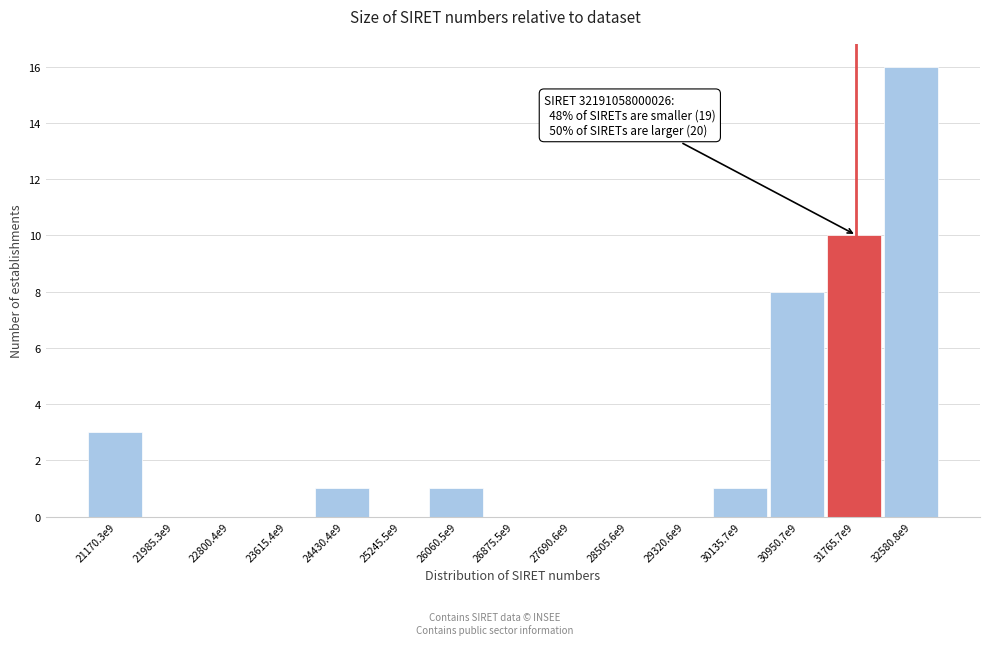

Reading left to right, list all the values displayed in this chart.

21170.3e9=3	21985.3e9=0	22800.4e9=0	23615.4e9=0	24430.4e9=1	25245.5e9=0	26060.5e9=1	26875.5e9=0	27690.6e9=0	28505.6e9=0	29320.6e9=0	30135.7e9=1	30950.7e9=8	31765.7e9=10	32580.8e9=16